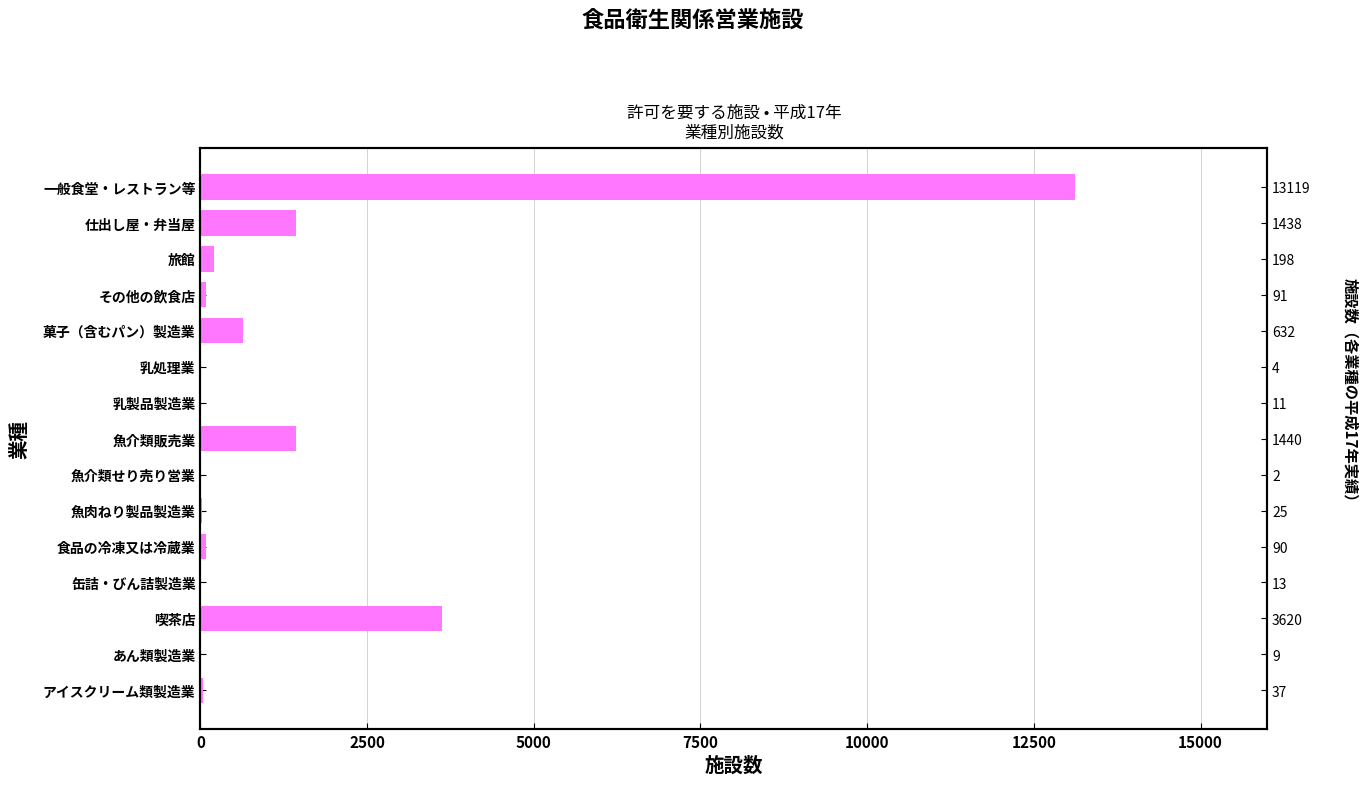

Reading left to right, what are all the values shown in this chart?

13119	1438	198	91	632	4	11	1440	2	25	90	13	3620	9	37